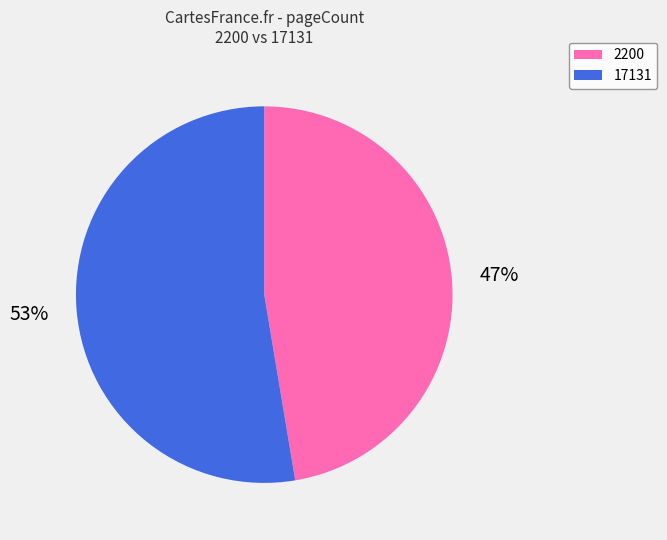

Rank the categories by value from highest to lowest.

17131, 2200